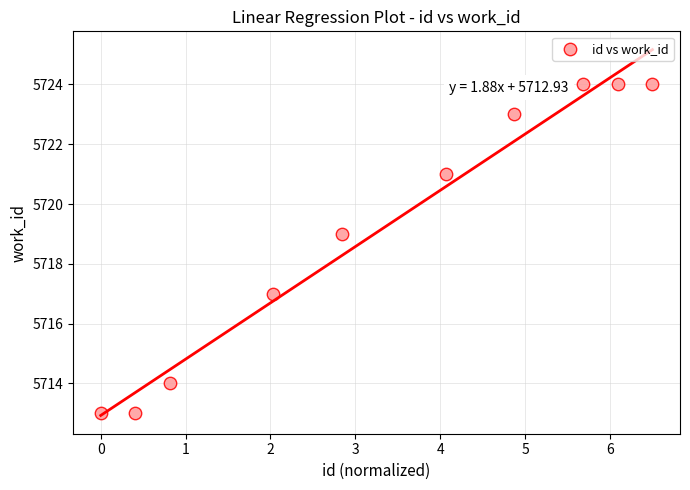

What is the average Y value?

5719